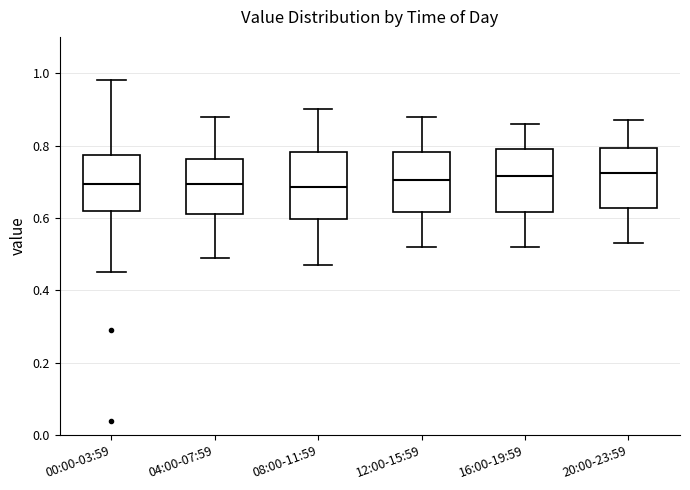

Reading left to right, read every box against the y-axis: the position of its median line, the range the box covers, and the ends of its whiskers. The values are not printed on the chart, so give them approximately, as read against the axis.

00:00-03:59: median 0.70, box 0.62 to 0.78, whiskers 0.46 to 0.98
04:00-07:59: median 0.70, box 0.62 to 0.76, whiskers 0.50 to 0.88
08:00-11:59: median 0.68, box 0.60 to 0.78, whiskers 0.48 to 0.90
12:00-15:59: median 0.70, box 0.62 to 0.78, whiskers 0.52 to 0.88
16:00-19:59: median 0.72, box 0.62 to 0.80, whiskers 0.52 to 0.86
20:00-23:59: median 0.72, box 0.62 to 0.80, whiskers 0.54 to 0.88